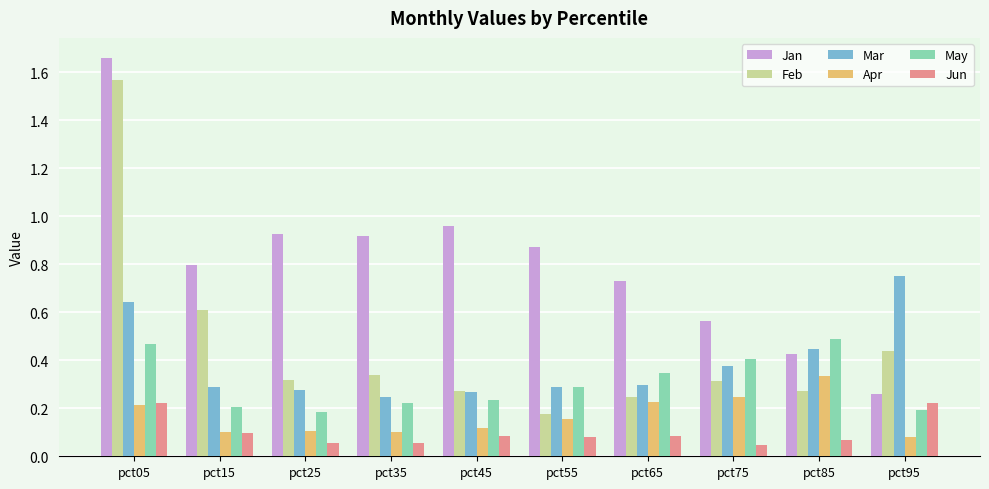

What are all the series names shown in the legend?

Jan, Feb, Mar, Apr, May, Jun